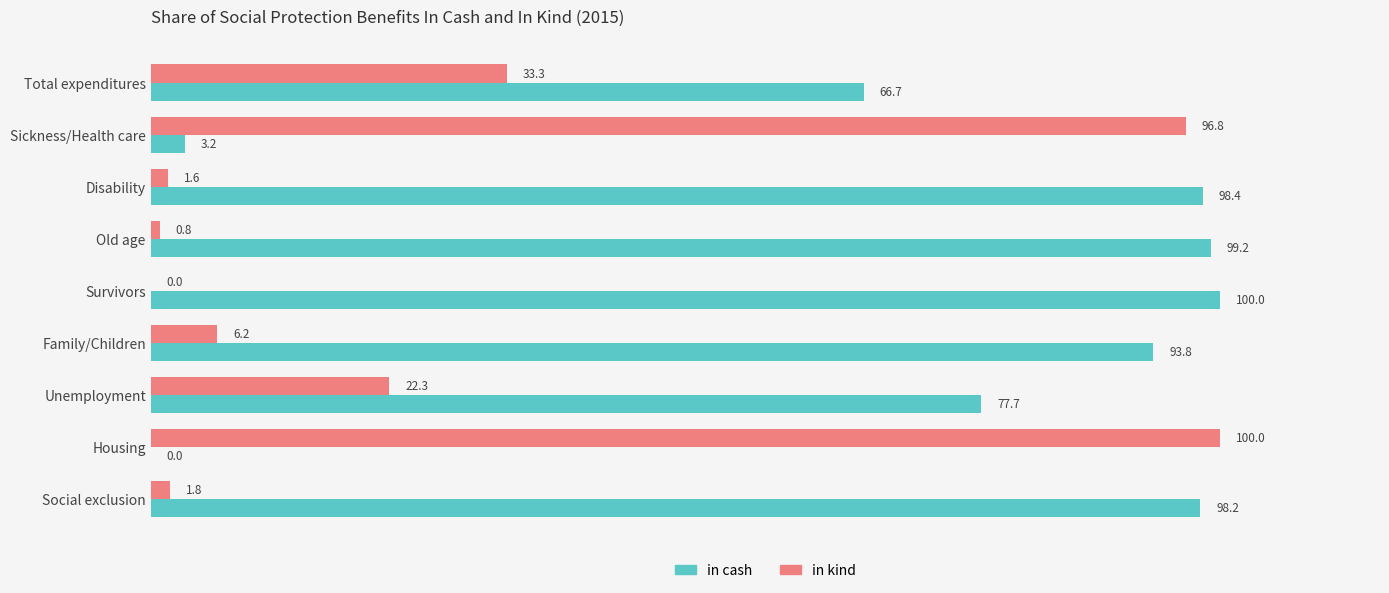

The value of in kind at Unemployment is 13.7. True or false?

False